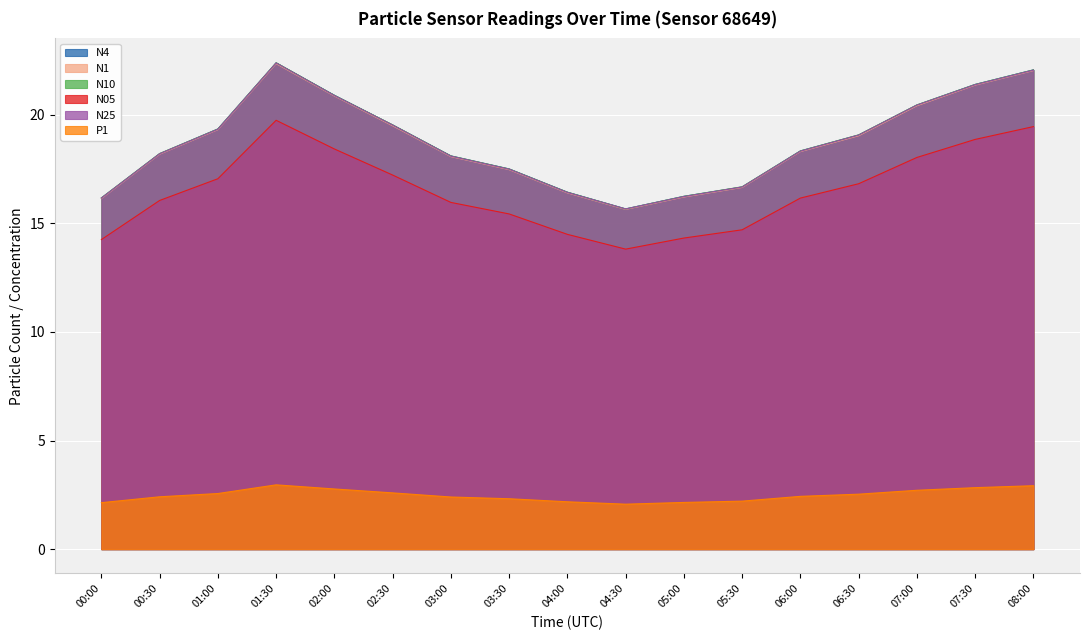

What is the sum of all N05 values?

280.8